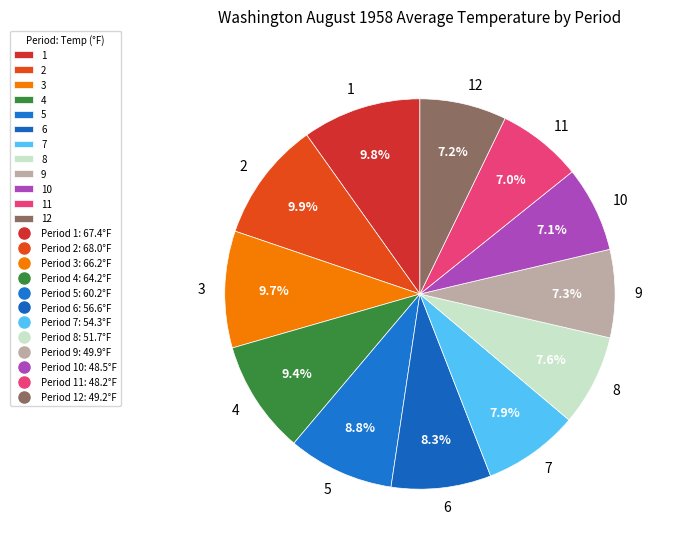

Does 10 represent more than half of the total?

No